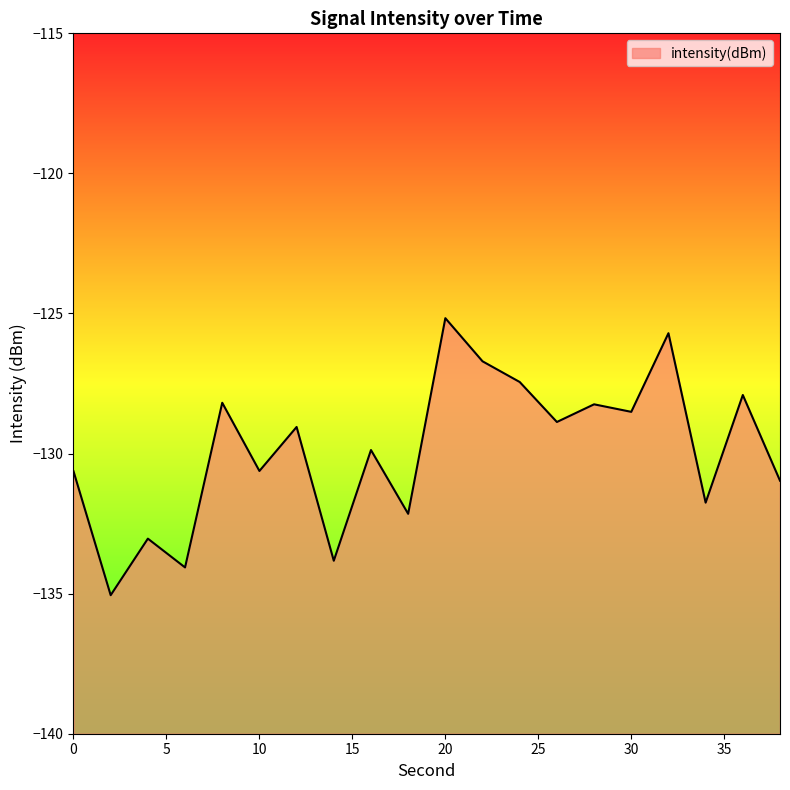

How many lines are shown in the chart?

1